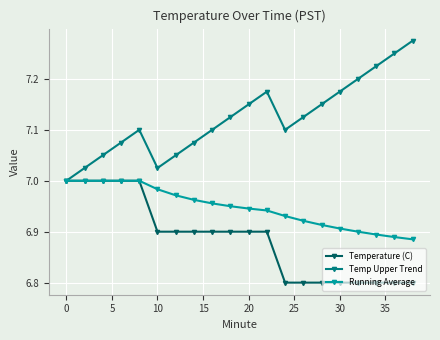

Count the Running Average values in the range 6 to 7.

20